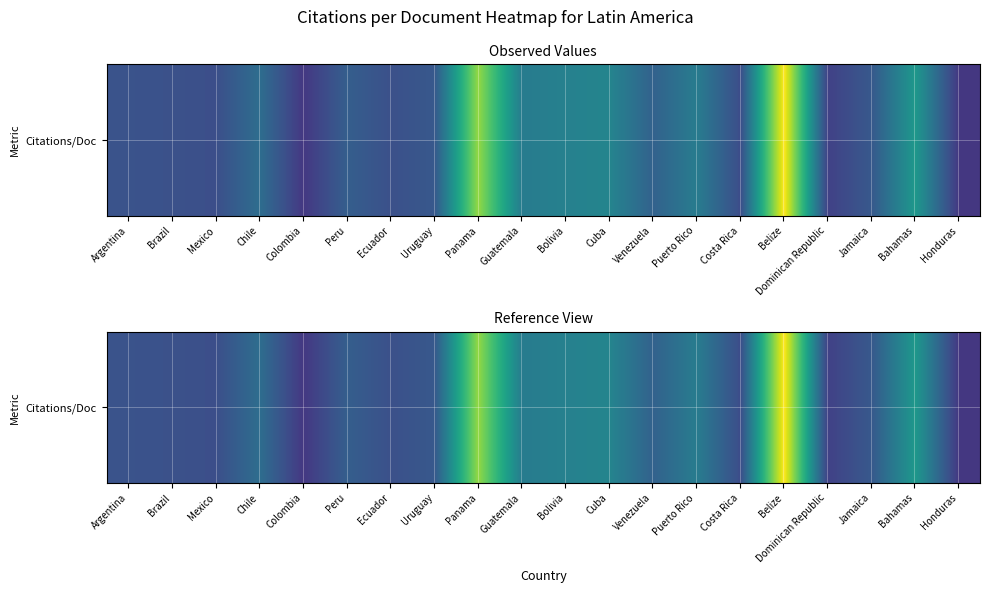

What is the change in value from Colombia to Venezuela?

+4.5